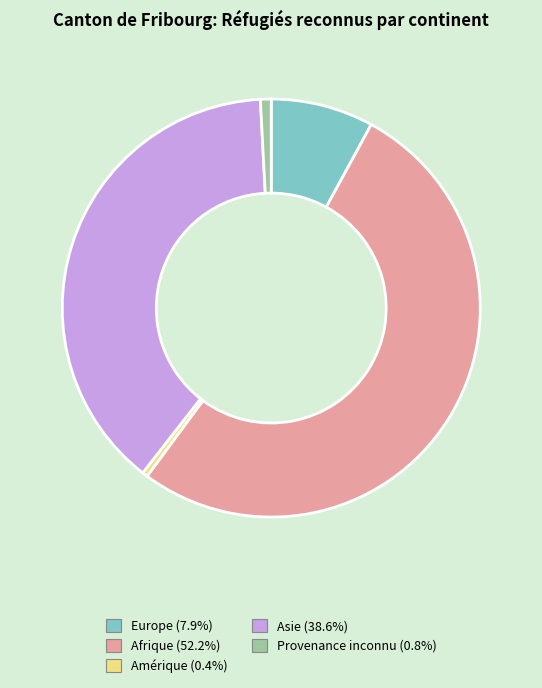

Is there any slice that represents more than half of the pie?

Yes